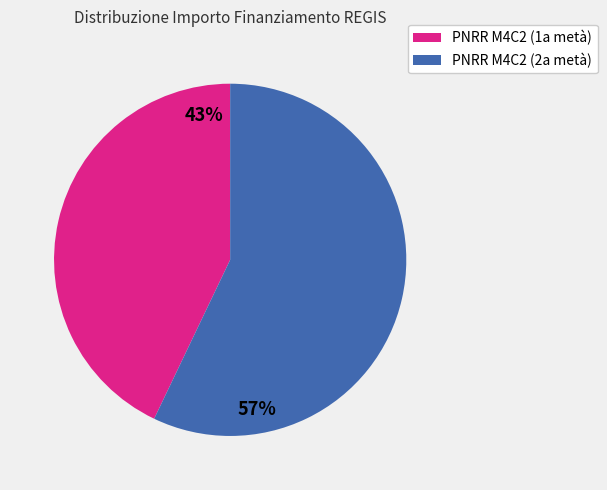

Is there a majority slice in this chart?

Yes